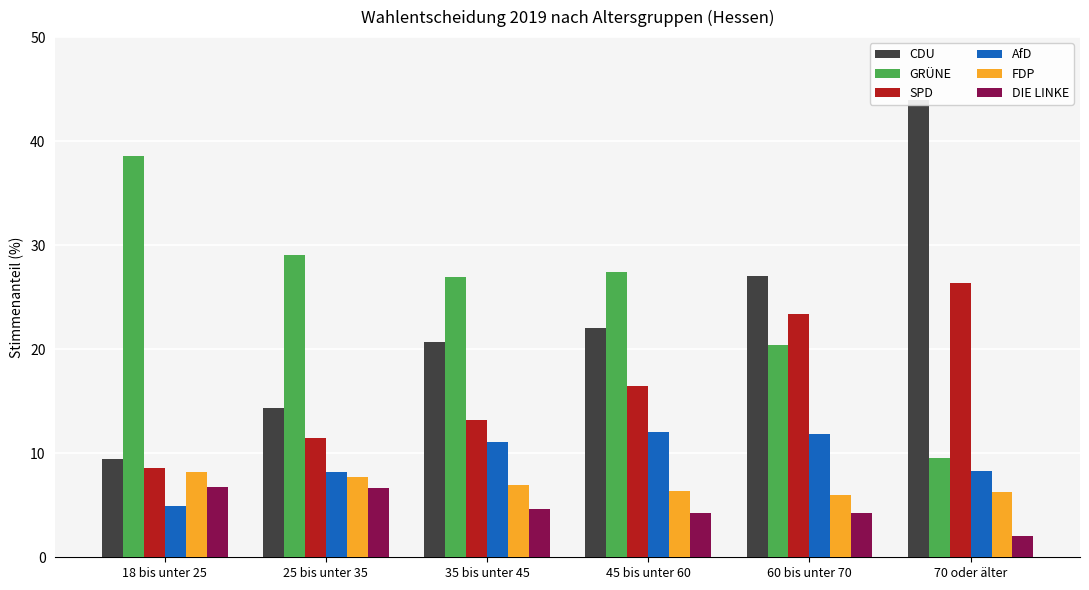

Reading left to right, transcribe all the data shown in this chart.

CDU: 18 bis unter 25=9.5	25 bis unter 35=14.3	35 bis unter 45=20.7	45 bis unter 60=22.1	60 bis unter 70=27.1	70 oder älter=44.0
GRÜNE: 18 bis unter 25=38.6	25 bis unter 35=29.1	35 bis unter 45=27.0	45 bis unter 60=27.4	60 bis unter 70=20.4	70 oder älter=9.6
SPD: 18 bis unter 25=8.5	25 bis unter 35=11.5	35 bis unter 45=13.2	45 bis unter 60=16.5	60 bis unter 70=23.4	70 oder älter=26.4
AfD: 18 bis unter 25=4.9	25 bis unter 35=8.2	35 bis unter 45=11.1	45 bis unter 60=12.0	60 bis unter 70=11.8	70 oder älter=8.3
FDP: 18 bis unter 25=8.2	25 bis unter 35=7.7	35 bis unter 45=6.9	45 bis unter 60=6.4	60 bis unter 70=5.9	70 oder älter=6.2
DIE LINKE: 18 bis unter 25=6.7	25 bis unter 35=6.6	35 bis unter 45=4.7	45 bis unter 60=4.3	60 bis unter 70=4.3	70 oder älter=2.0